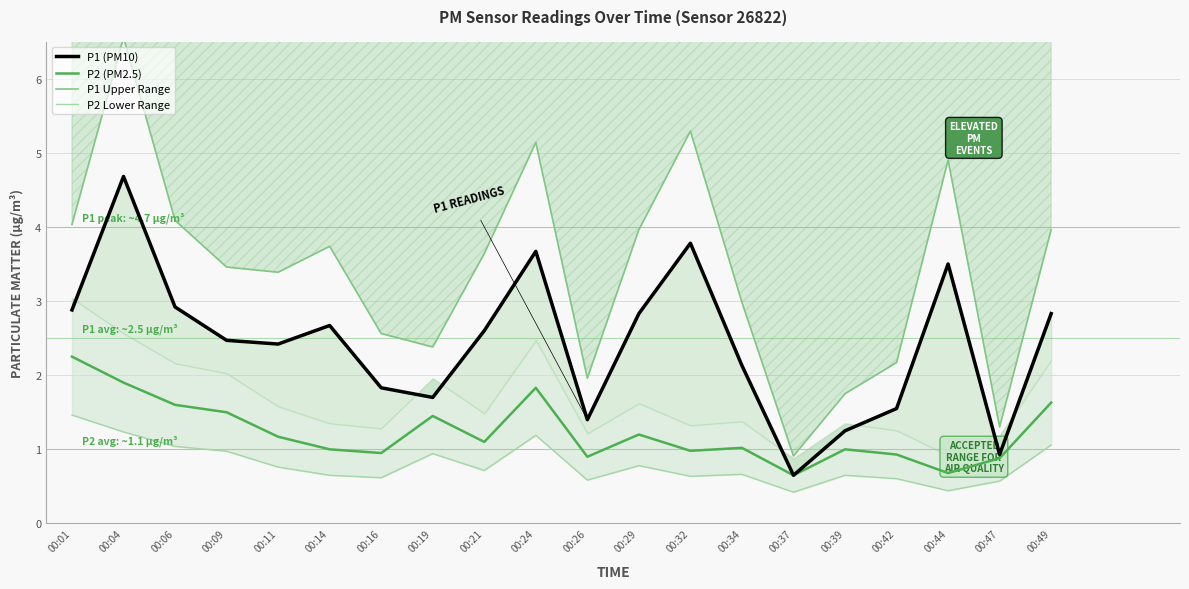

Is it true that P1 Upper Range equals 4.1 at 00:06?

True